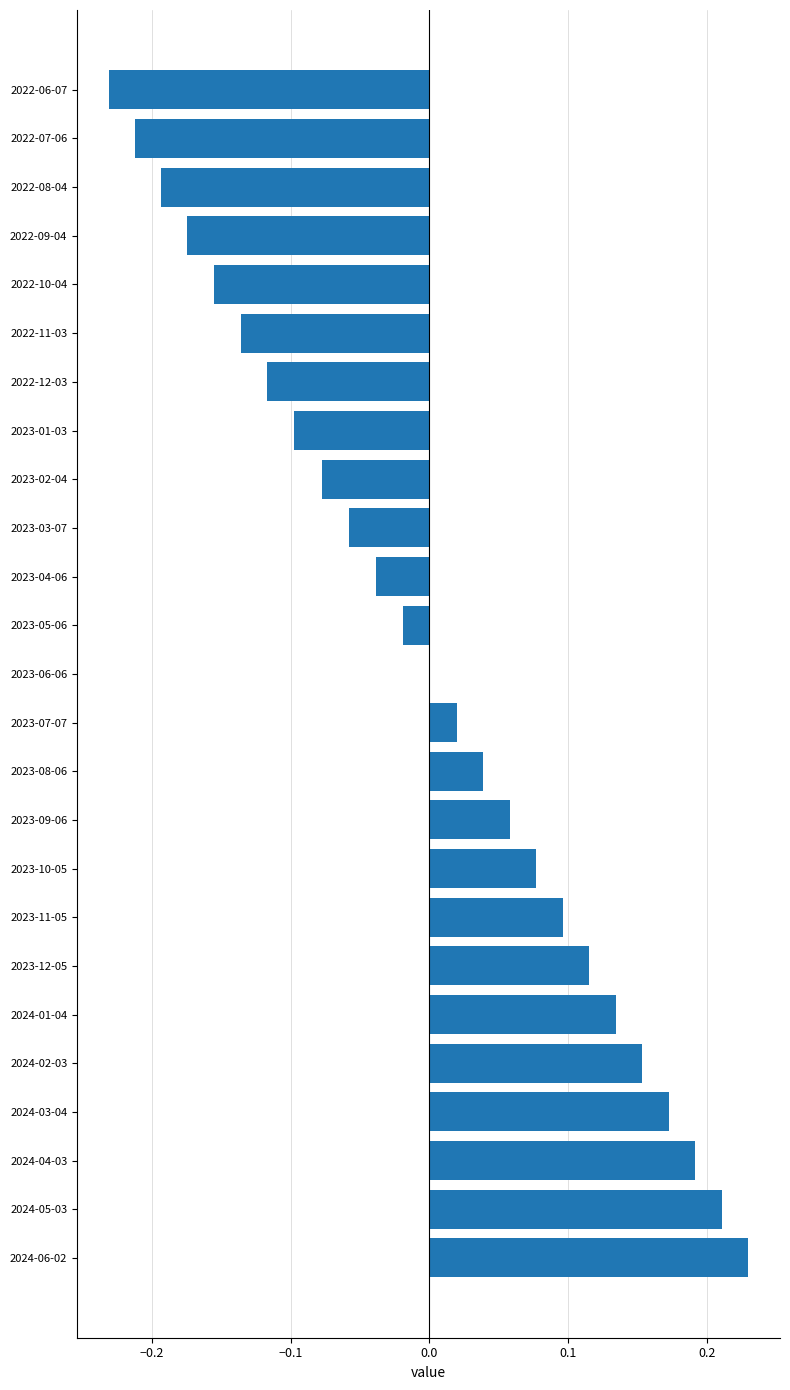

True or false: the data shows -0.2 at 2023-06-06.

False